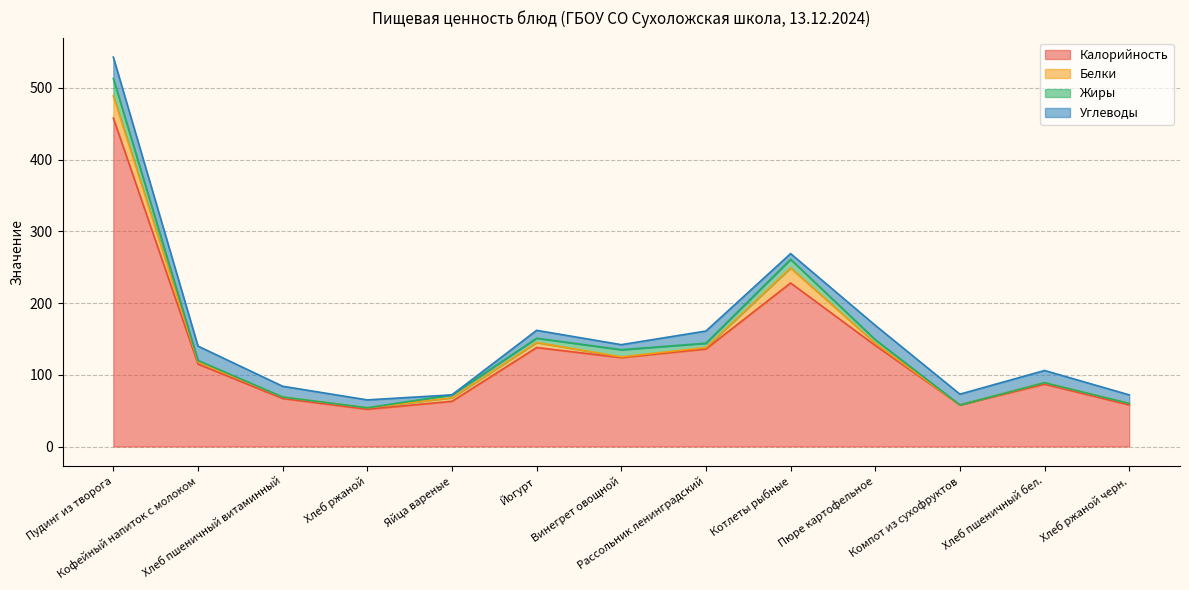

What is the label of the 2nd point from the left?

Кофейный напиток с молоком